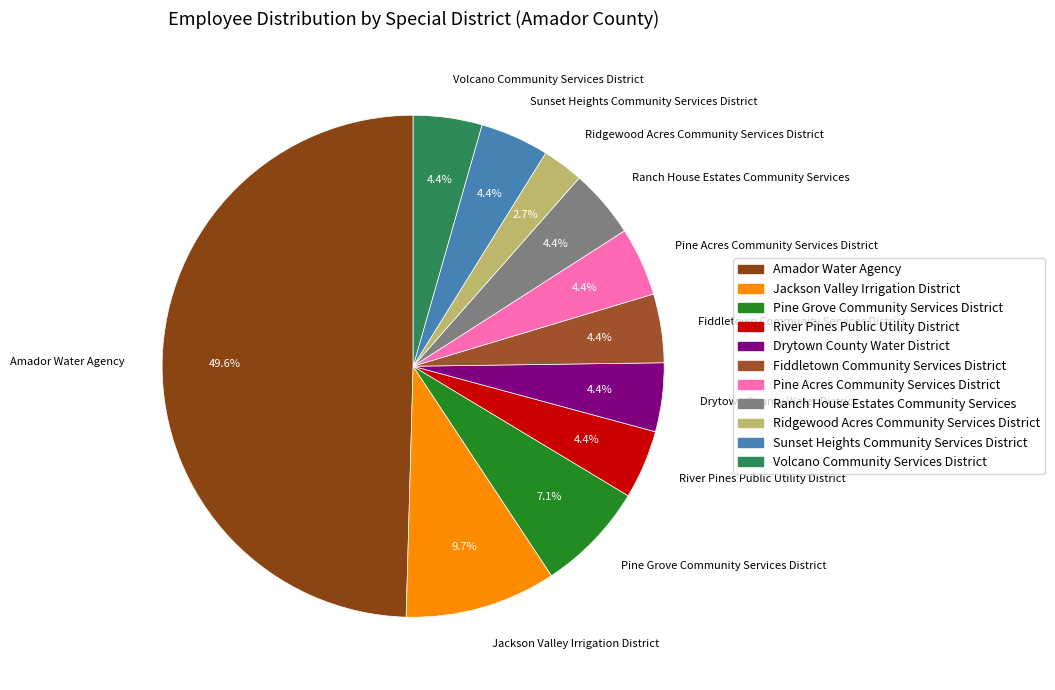

To the nearest percent, what is the combined percentage of Volcano Community Services District and Jackson Valley Irrigation District?

14%